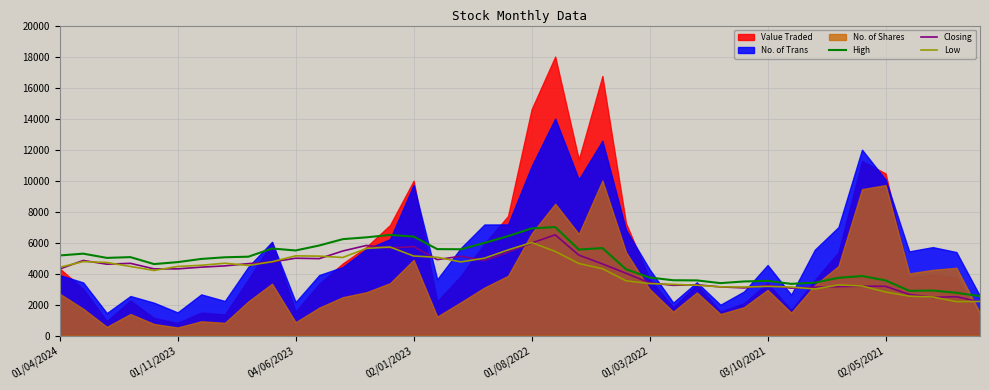

How many lines are shown in the chart?

3